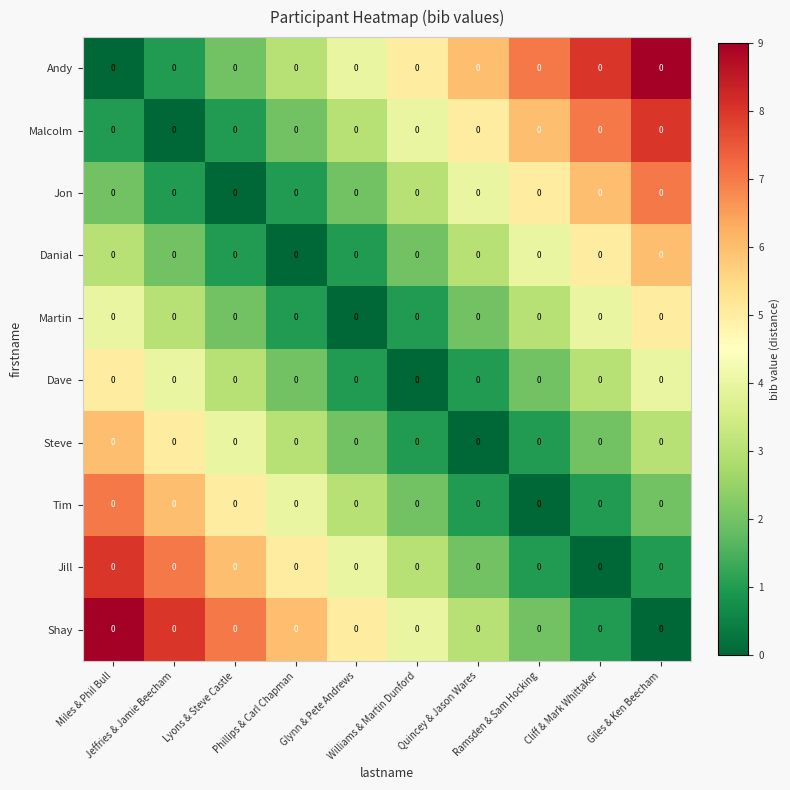

Which series has the largest total across all categories?

Andy